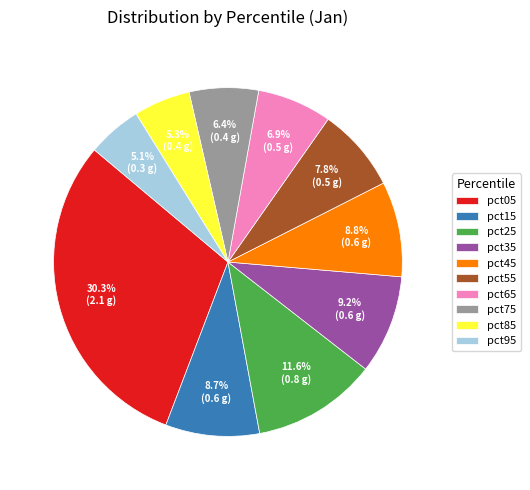

Which category has the biggest portion of the pie?

pct05